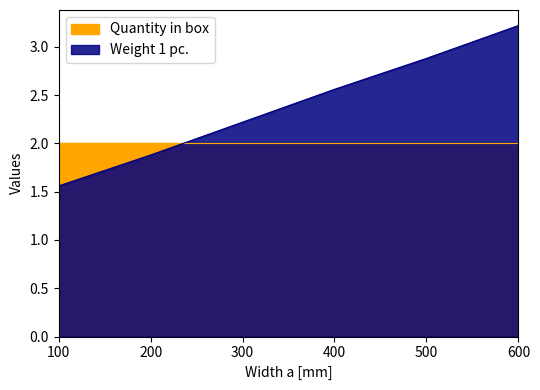

The value at 500 is 4.3. True or false?

False